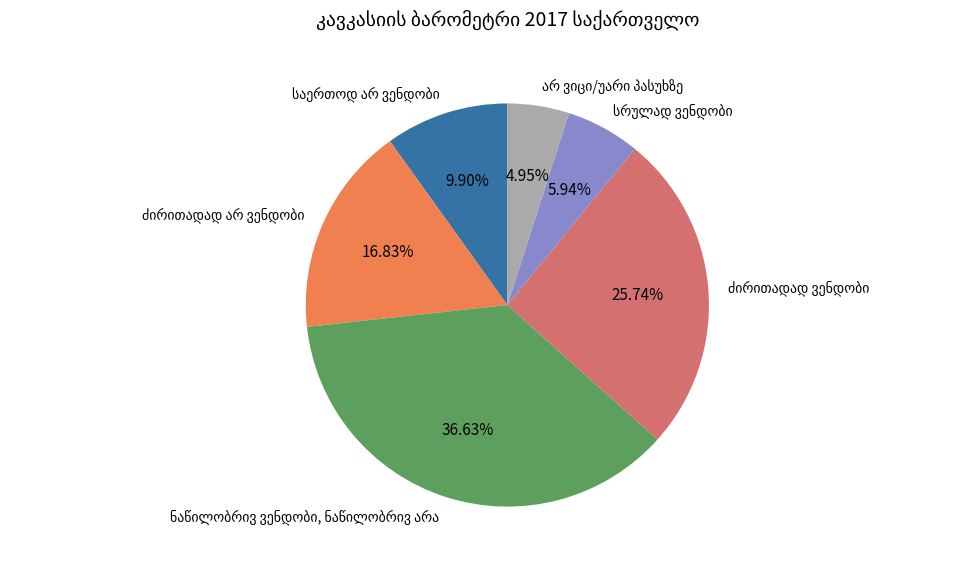

Is there a majority slice in this chart?

No